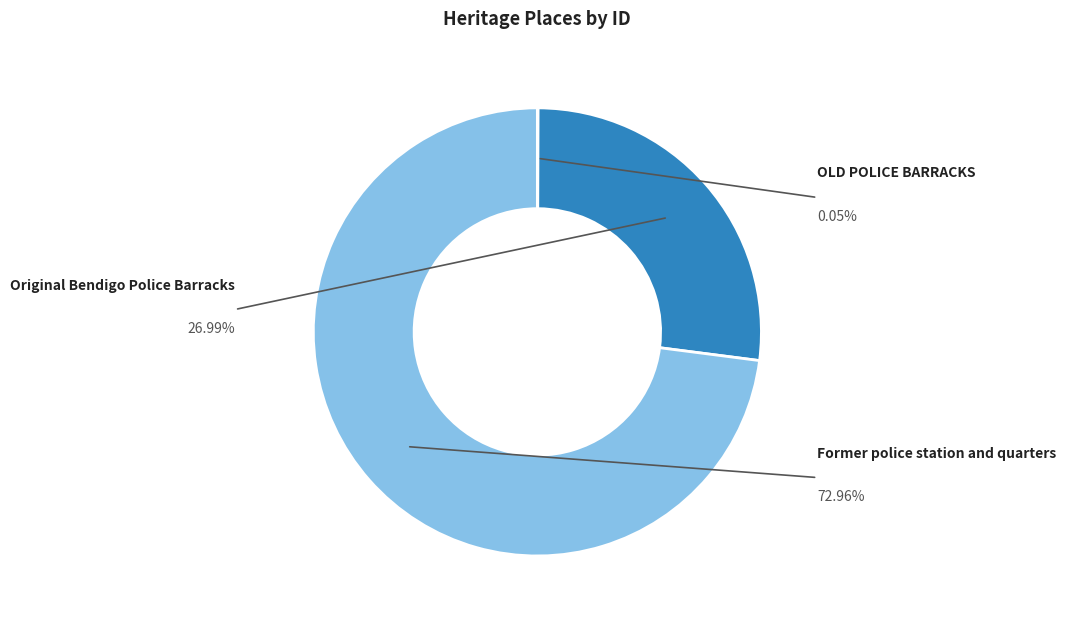

What percentage is the Original Bendigo Police Barracks slice, to the nearest percent?

27%